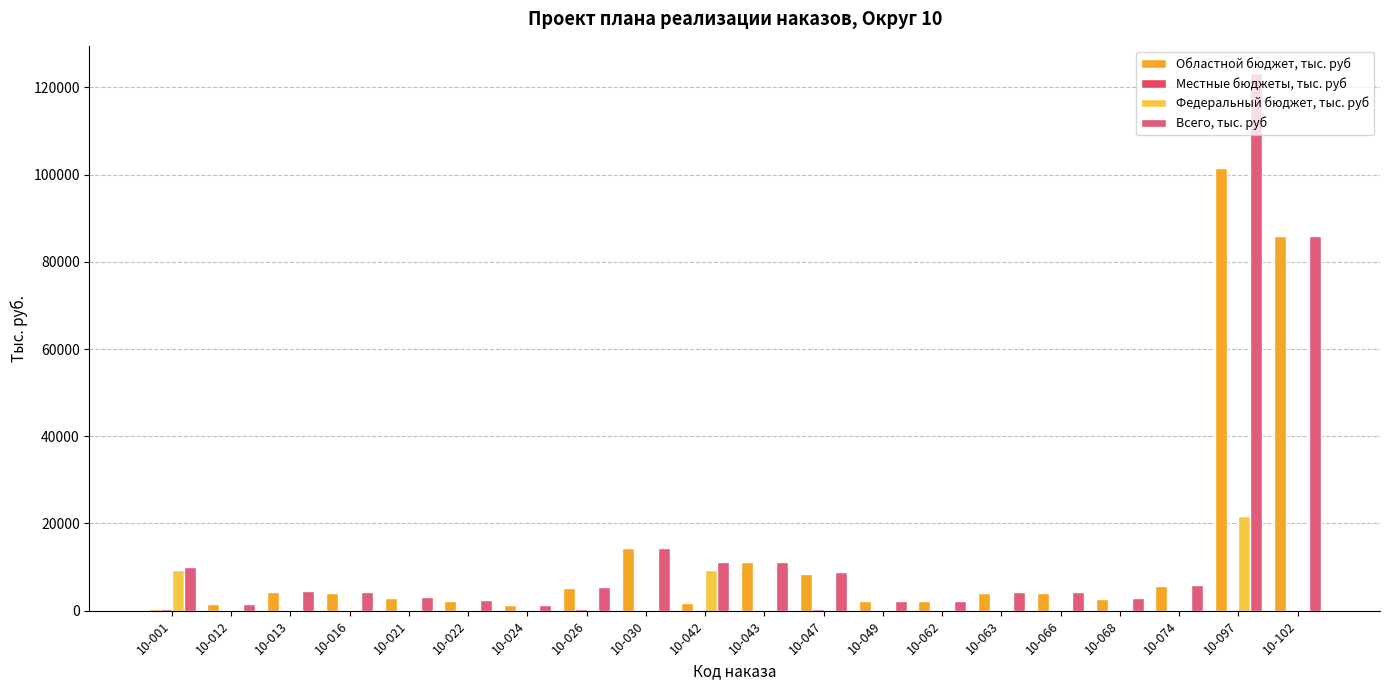

How many categories are shown in the chart?

20